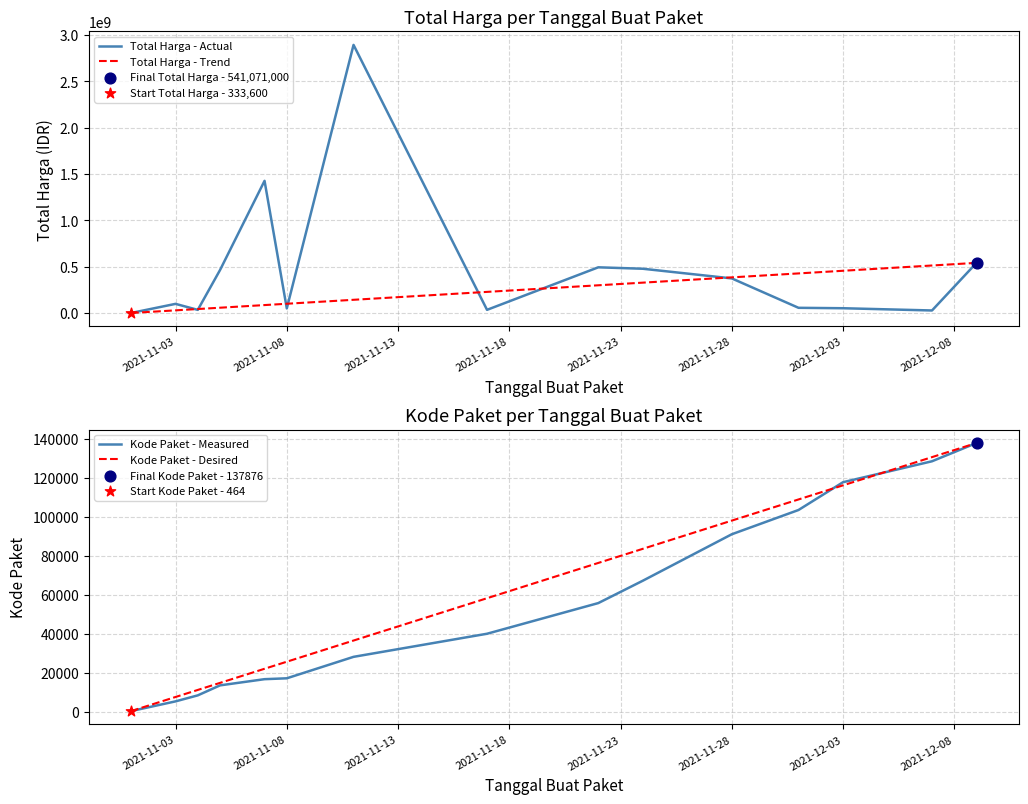

Which series contains the lowest Y value?

Kode Paket